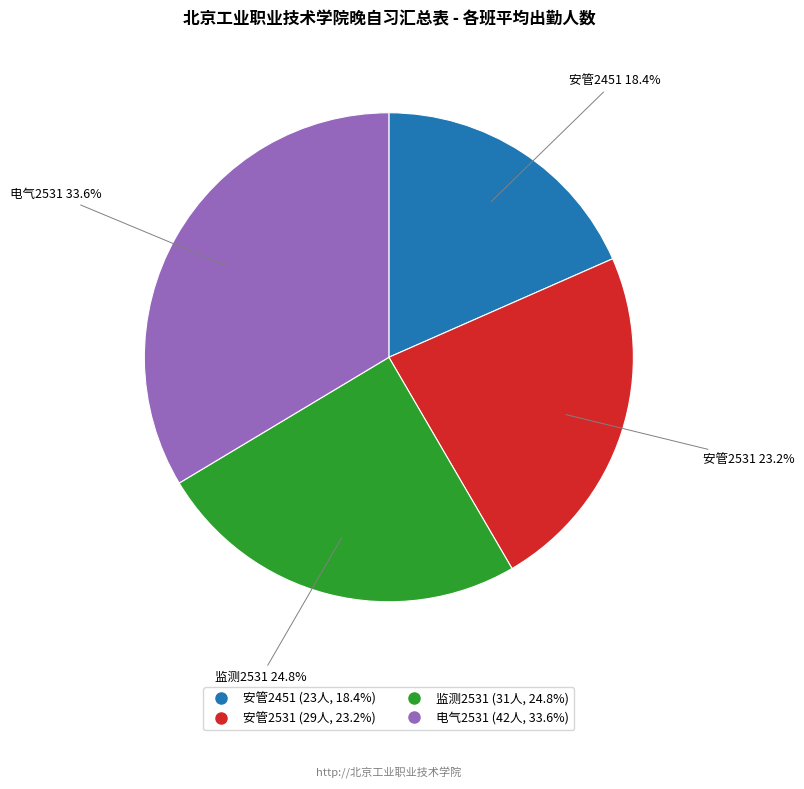

Combined, what portion of the pie is 安管2451 and 电气2531?

52.0%